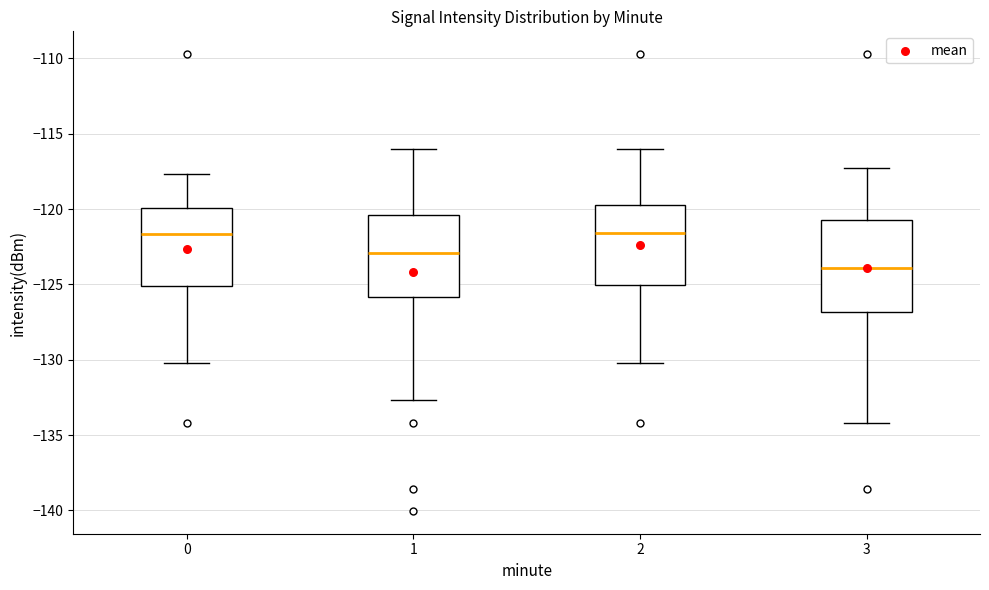

Which box is the tallest, from its lower edge to its upper edge?

3